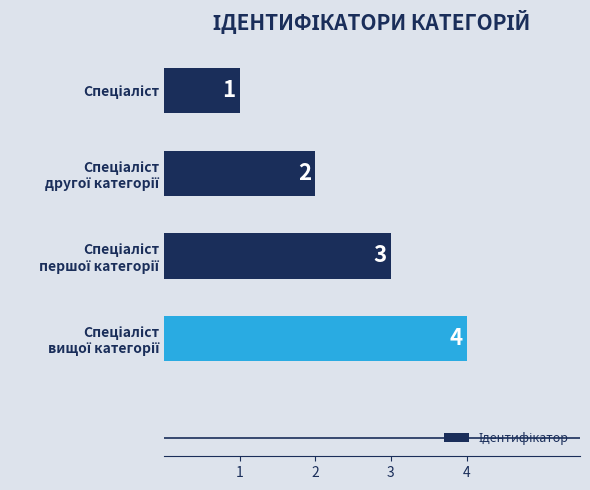

What is the difference between the maximum and minimum values?

3